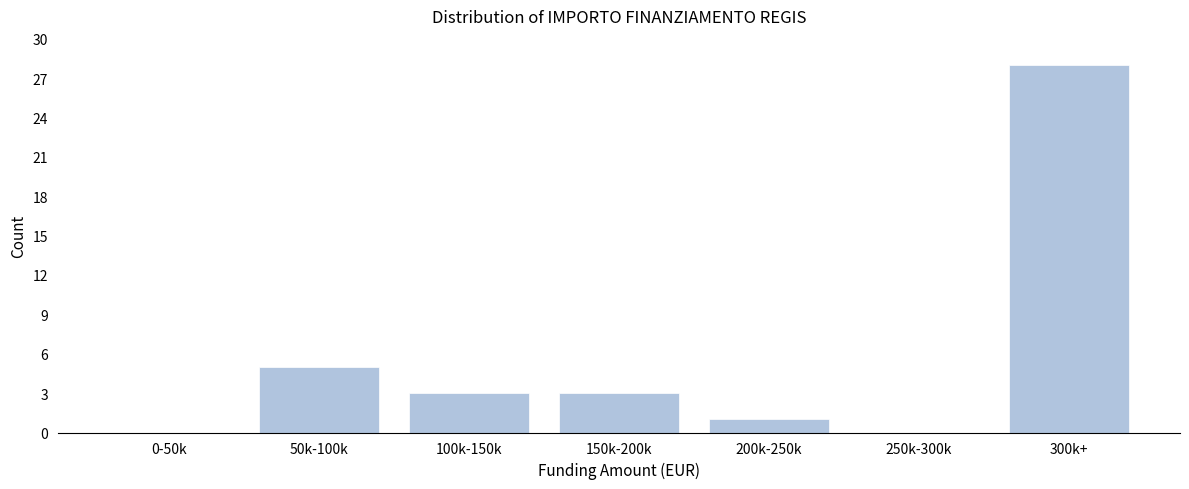

Reading left to right, what are all the values shown in this chart?

0-50k=0	50k-100k=5	100k-150k=3	150k-200k=3	200k-250k=1	250k-300k=0	300k+=28